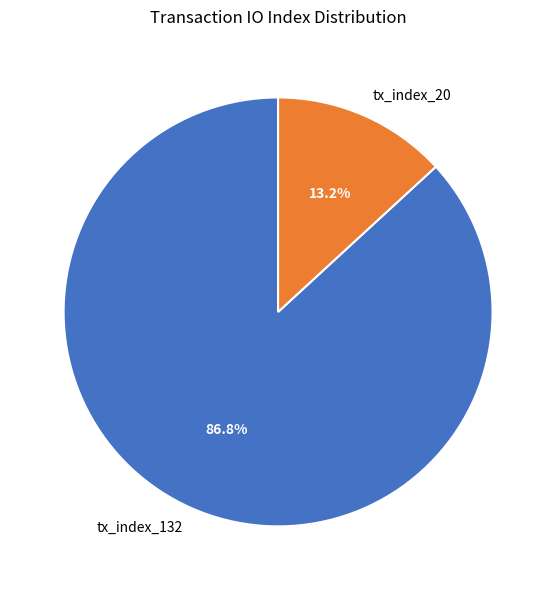

Is tx_index_132 the majority of the pie?

Yes